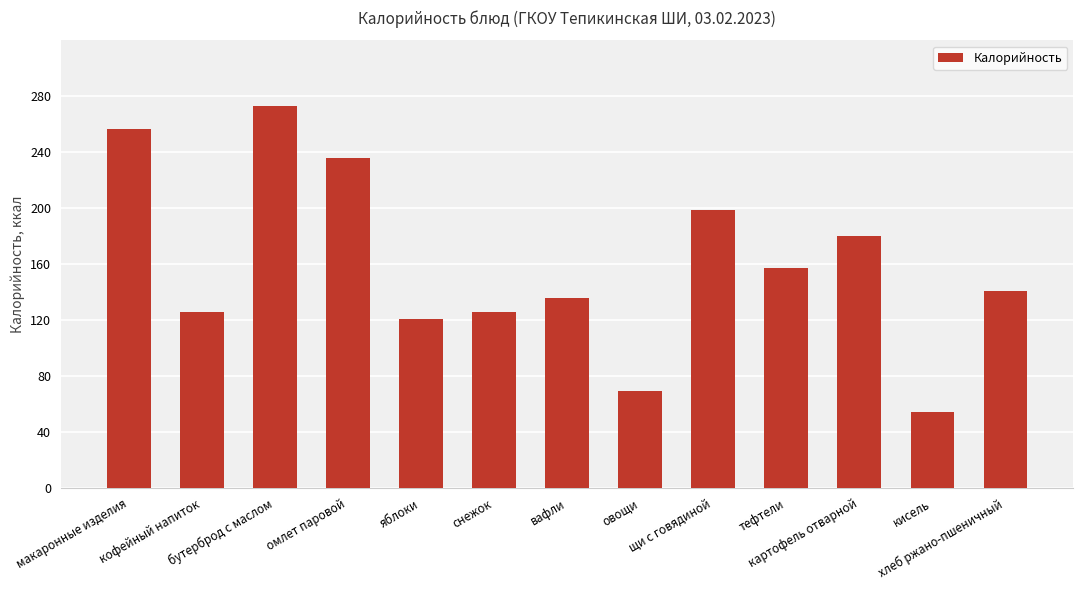

The chart shows a value of 45 at яблоки. True or false?

False